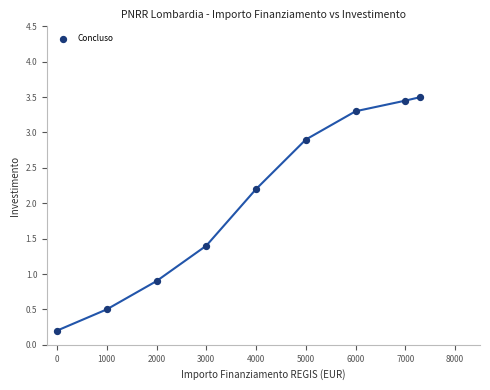

What is the average X value?

3922.3